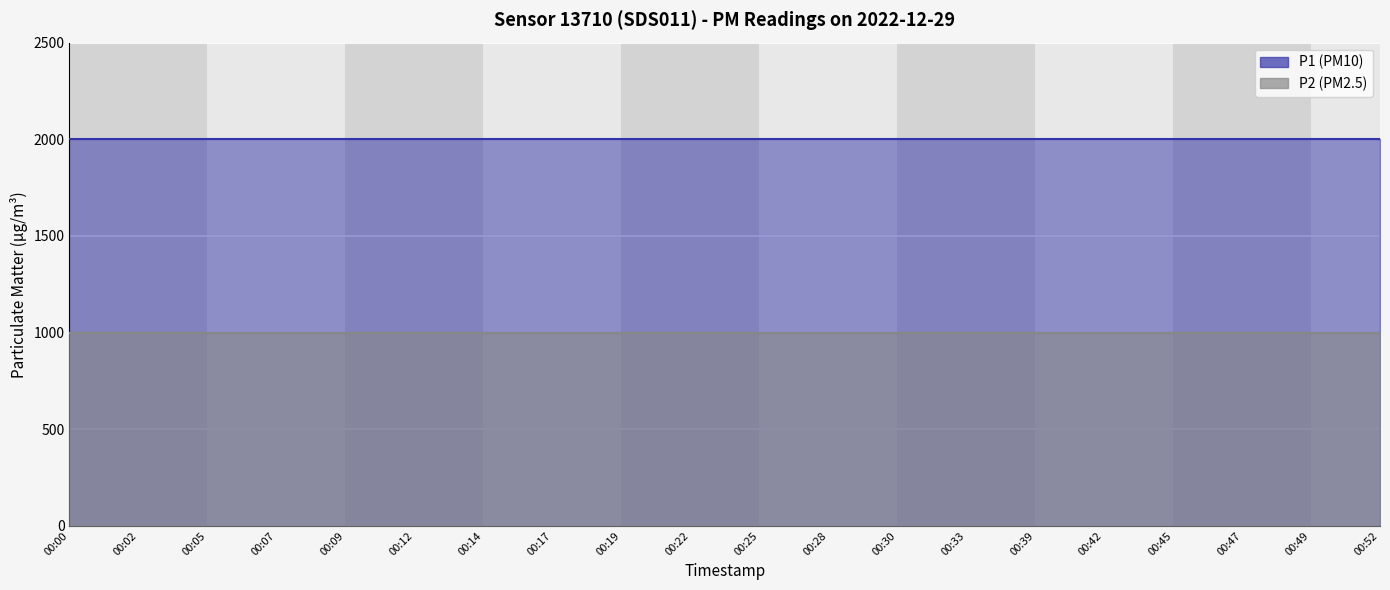

Rank the categories by P1 value from highest to lowest.

00:00, 00:02, 00:05, 00:07, 00:09, 00:12, 00:14, 00:17, 00:19, 00:22, 00:25, 00:28, 00:30, 00:33, 00:39, 00:42, 00:45, 00:47, 00:49, 00:52